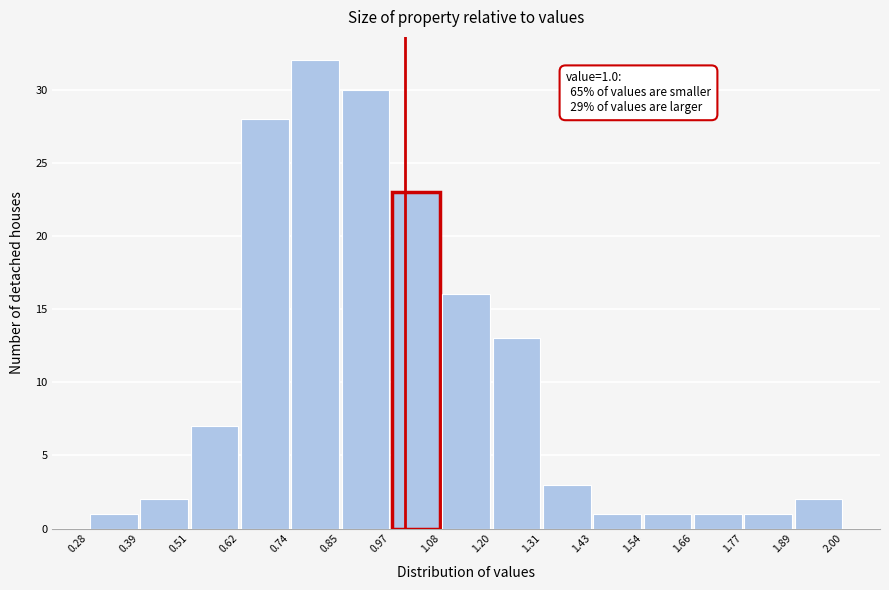

Over which range of the x-axis is the bar tallest?

0.74 to 0.85